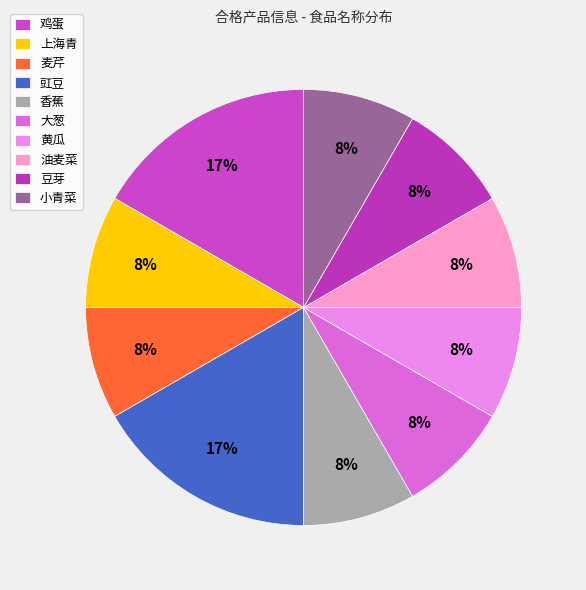

Is it true that 上海青 is 8% of the pie?

True